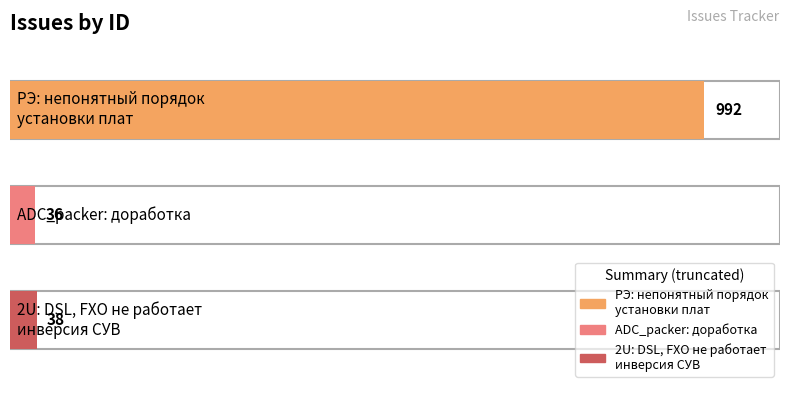

What is the label of the 1st bar from the right?

2U: DSL, FXO не работает
инверсия СУВ